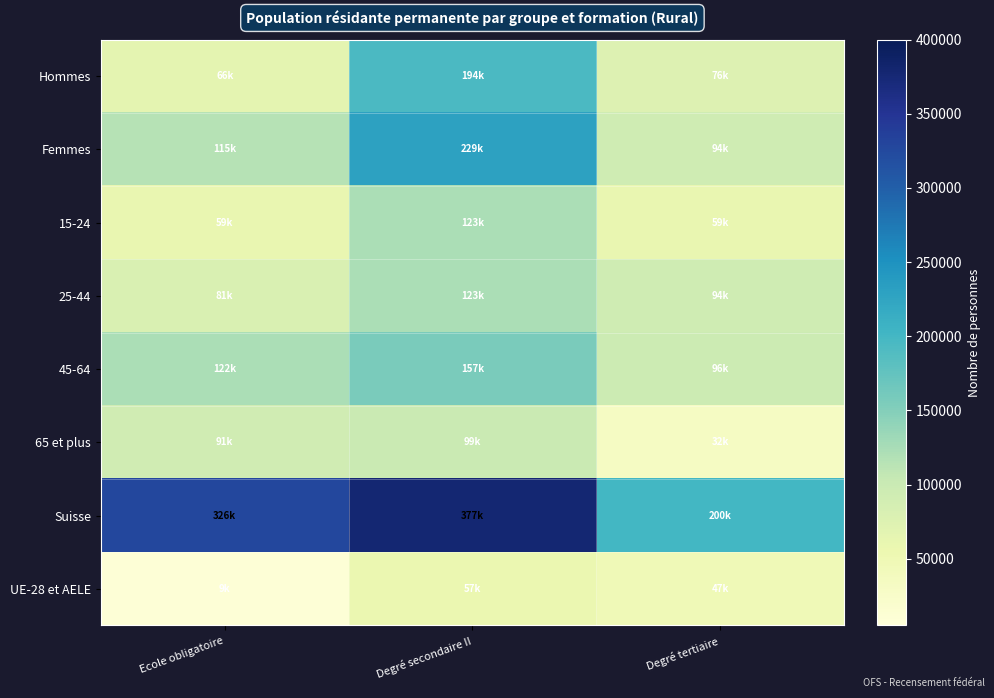

What is the difference between the highest and lowest values at Degré secondaire II?

320135.5